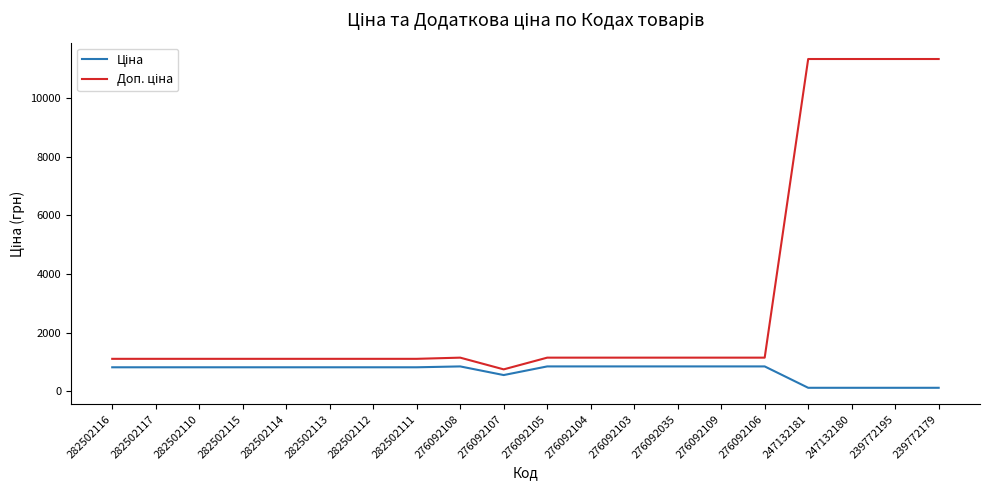

What is the greatest value displayed?

11334.0